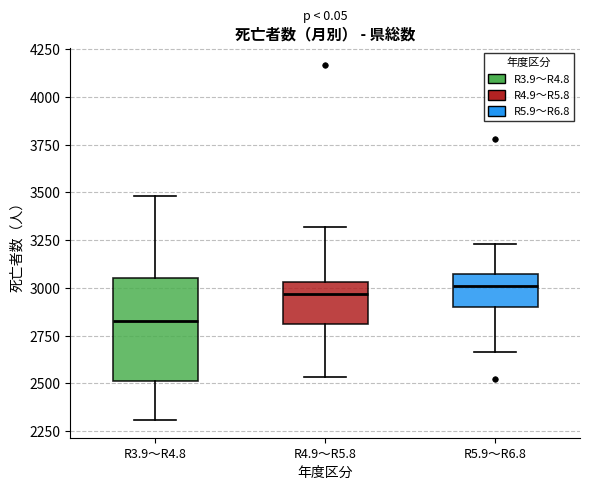

Which box's median line is the lowest?

R3.9～R4.8